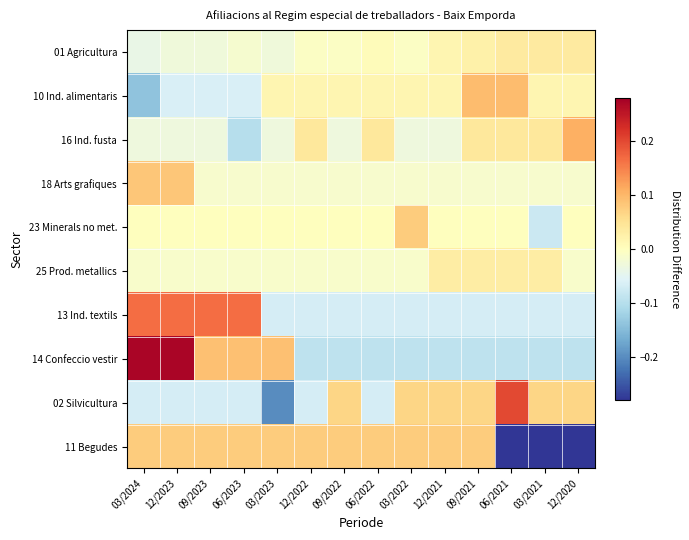

Reading left to right, list all the values displayed in this chart.

01 Agricultura: 03/2024=-0.0	12/2023=-0.0	09/2023=-0.0	06/2023=-0.0	03/2023=-0.0	12/2022=-0.0	09/2022=-0.0	06/2022=0.0	03/2022=-0.0	12/2021=0.0	09/2021=0.0	06/2021=0.0	03/2021=0.0	12/2020=0.0
10 Ind. alimentaris: 03/2024=-0.1	12/2023=-0.1	09/2023=-0.1	06/2023=-0.1	03/2023=0.0	12/2022=0.0	09/2022=0.0	06/2022=0.0	03/2022=0.0	12/2021=0.0	09/2021=0.1	06/2021=0.1	03/2021=0.0	12/2020=0.0
16 Ind. fusta: 03/2024=-0.0	12/2023=-0.0	09/2023=-0.0	06/2023=-0.1	03/2023=-0.0	12/2022=0.0	09/2022=-0.0	06/2022=0.0	03/2022=-0.0	12/2021=-0.0	09/2021=0.0	06/2021=0.0	03/2021=0.0	12/2020=0.1
18 Arts grafiques: 03/2024=0.1	12/2023=0.1	09/2023=-0.0	06/2023=-0.0	03/2023=-0.0	12/2022=-0.0	09/2022=-0.0	06/2022=-0.0	03/2022=-0.0	12/2021=-0.0	09/2021=-0.0	06/2021=-0.0	03/2021=-0.0	12/2020=-0.0
23 Minerals no met.: 03/2024=0.0	12/2023=0.0	09/2023=0.0	06/2023=0.0	03/2023=0.0	12/2022=0.0	09/2022=0.0	06/2022=0.0	03/2022=0.1	12/2021=0.0	09/2021=0.0	06/2021=0.0	03/2021=-0.1	12/2020=0.0
25 Prod. metallics: 03/2024=-0.0	12/2023=-0.0	09/2023=-0.0	06/2023=-0.0	03/2023=-0.0	12/2022=-0.0	09/2022=-0.0	06/2022=-0.0	03/2022=-0.0	12/2021=0.0	09/2021=0.0	06/2021=0.0	03/2021=0.0	12/2020=-0.0
13 Ind. textils: 03/2024=0.2	12/2023=0.2	09/2023=0.2	06/2023=0.2	03/2023=-0.1	12/2022=-0.1	09/2022=-0.1	06/2022=-0.1	03/2022=-0.1	12/2021=-0.1	09/2021=-0.1	06/2021=-0.1	03/2021=-0.1	12/2020=-0.1
14 Confeccio vestir: 03/2024=0.3	12/2023=0.3	09/2023=0.1	06/2023=0.1	03/2023=0.1	12/2022=-0.1	09/2022=-0.1	06/2022=-0.1	03/2022=-0.1	12/2021=-0.1	09/2021=-0.1	06/2021=-0.1	03/2021=-0.1	12/2020=-0.1
02 Silvicultura: 03/2024=-0.1	12/2023=-0.1	09/2023=-0.1	06/2023=-0.1	03/2023=-0.2	12/2022=-0.1	09/2022=0.1	06/2022=-0.1	03/2022=0.1	12/2021=0.1	09/2021=0.1	06/2021=0.2	03/2021=0.1	12/2020=0.1
11 Begudes: 03/2024=0.1	12/2023=0.1	09/2023=0.1	06/2023=0.1	03/2023=0.1	12/2022=0.1	09/2022=0.1	06/2022=0.1	03/2022=0.1	12/2021=0.1	09/2021=0.1	06/2021=-0.3	03/2021=-0.3	12/2020=-0.3